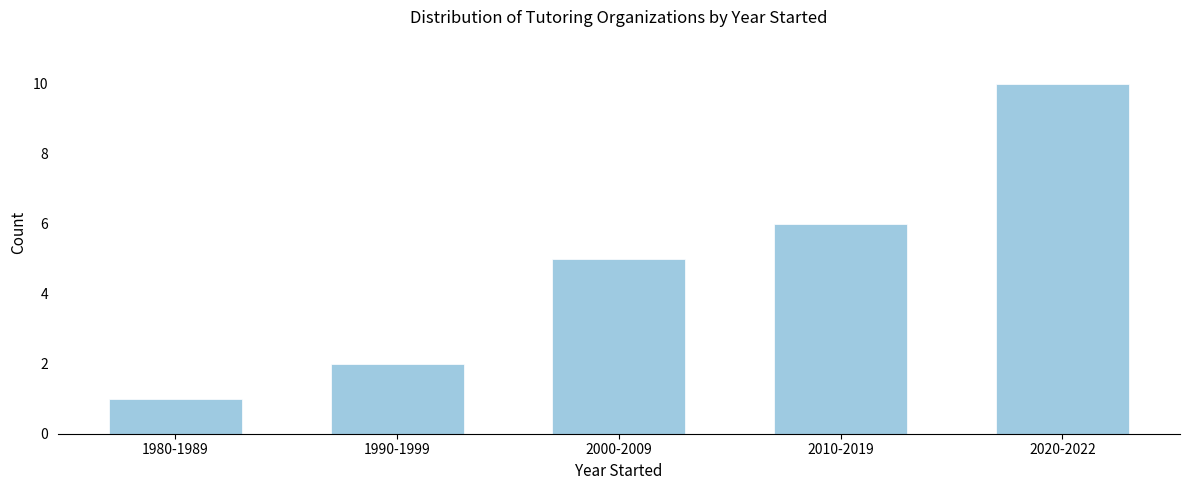

Reading left to right, transcribe all the data shown in this chart.

1980-1989=1	1990-1999=2	2000-2009=5	2010-2019=6	2020-2022=10